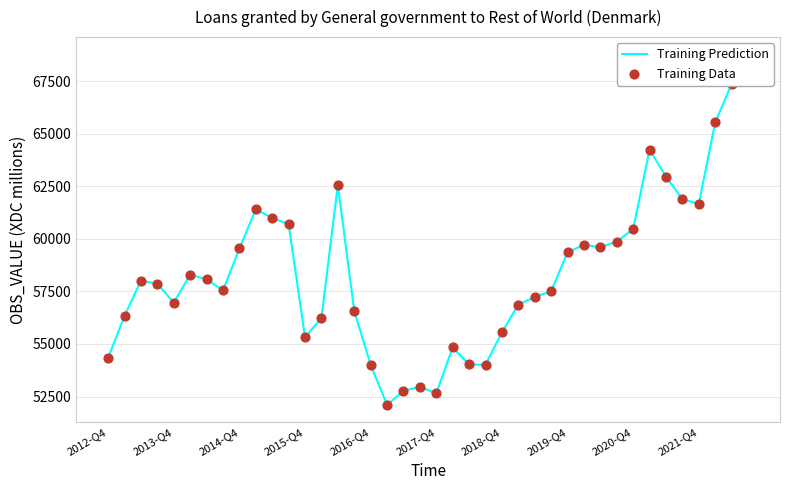

What are all the series names shown in the legend?

Training Prediction, Training Data